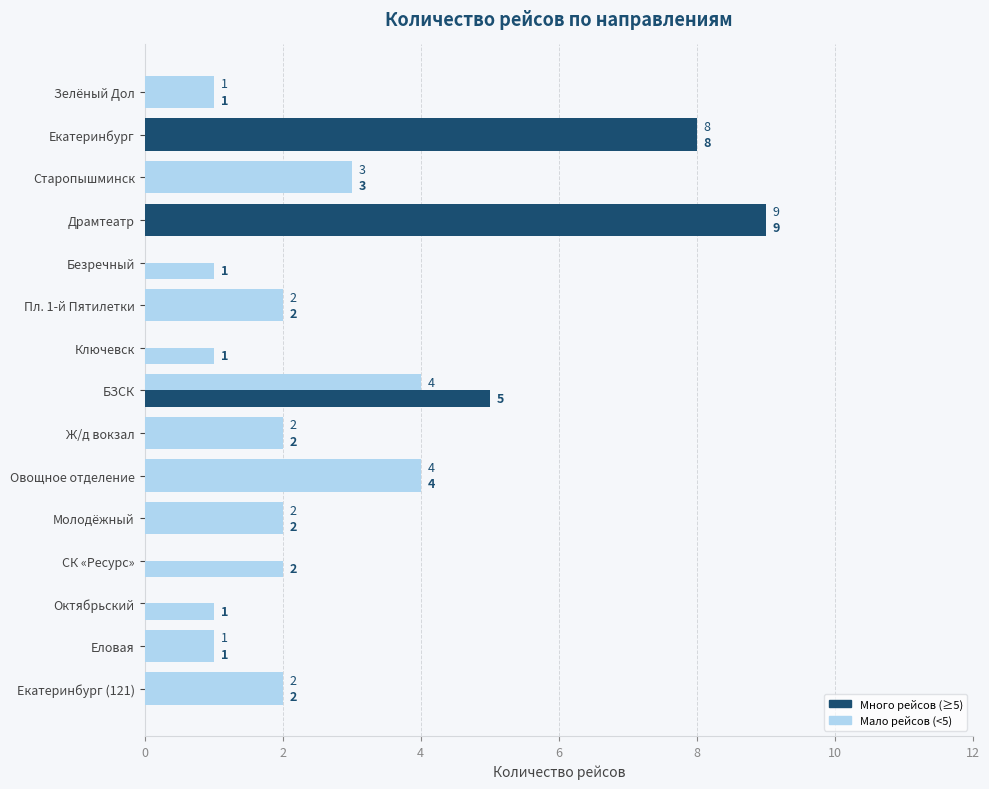

Count the number of data series in this chart.

2